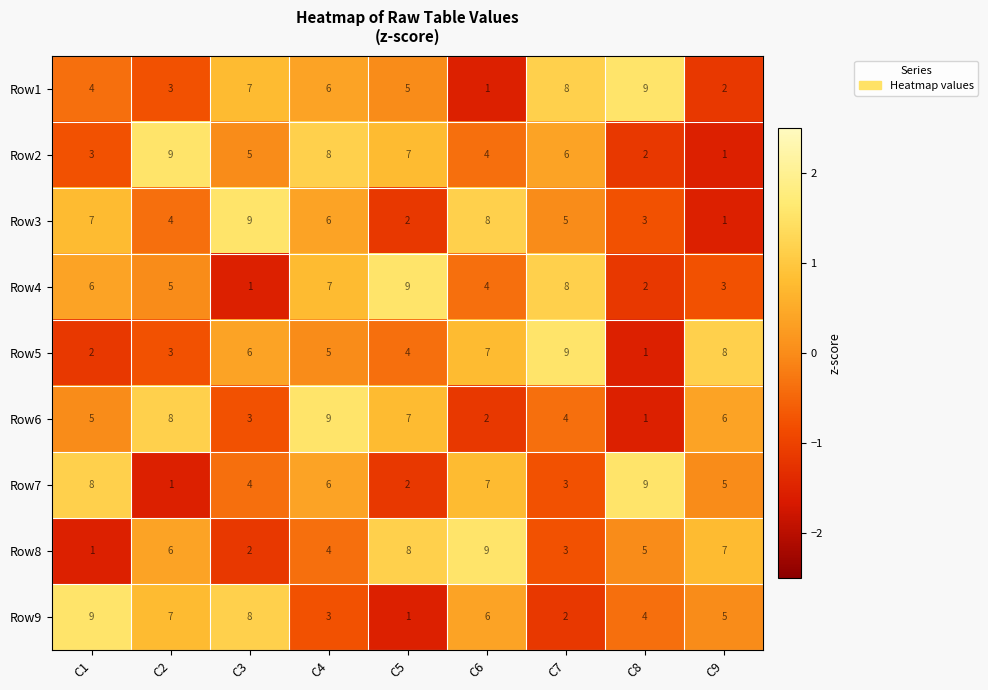

Between C6 and C7, which series saw the biggest shift?

Row1